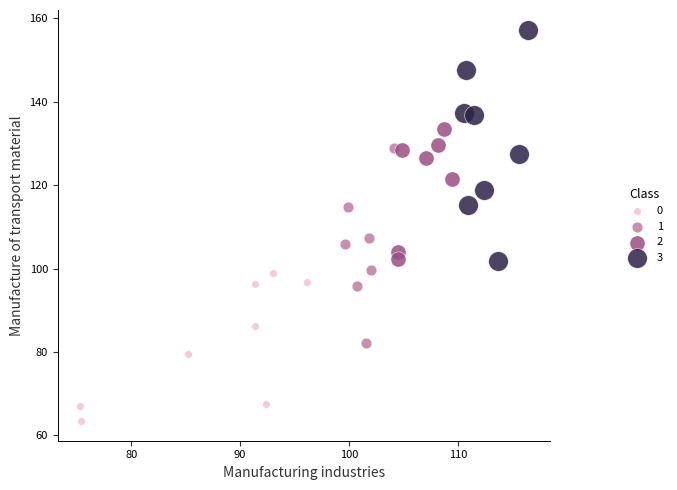

Which series has the largest Y range (max minus min)?

3